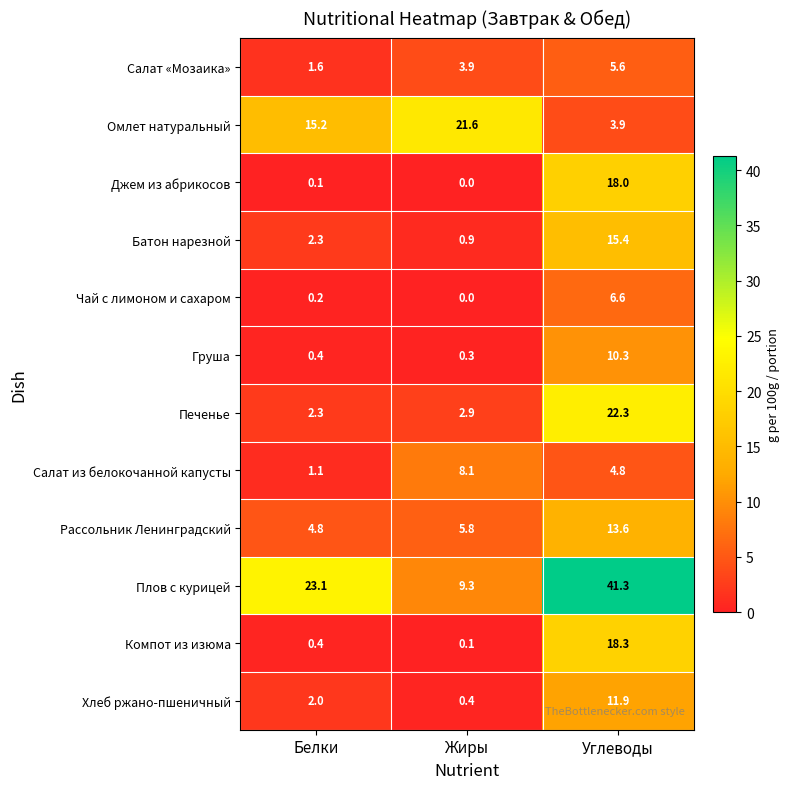

The Хлеб ржано-пшеничный series shows 11.9 at Углеводы. True or false?

True